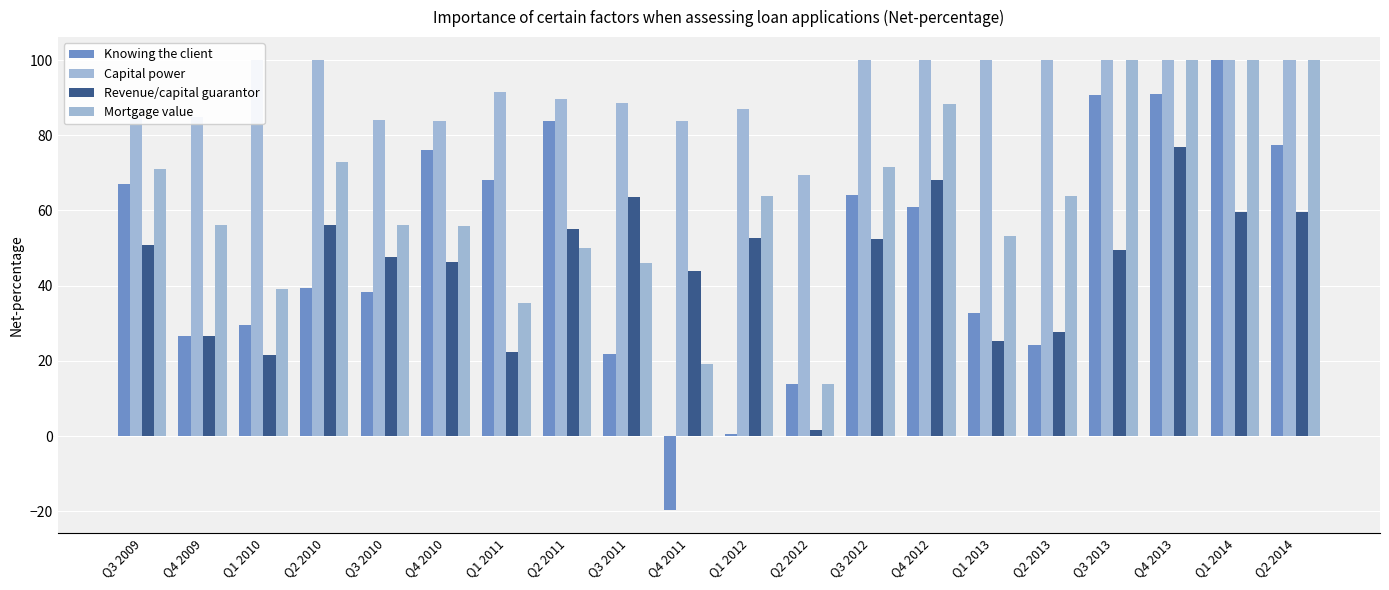

At how many categories does at least one series exceed 87?

13